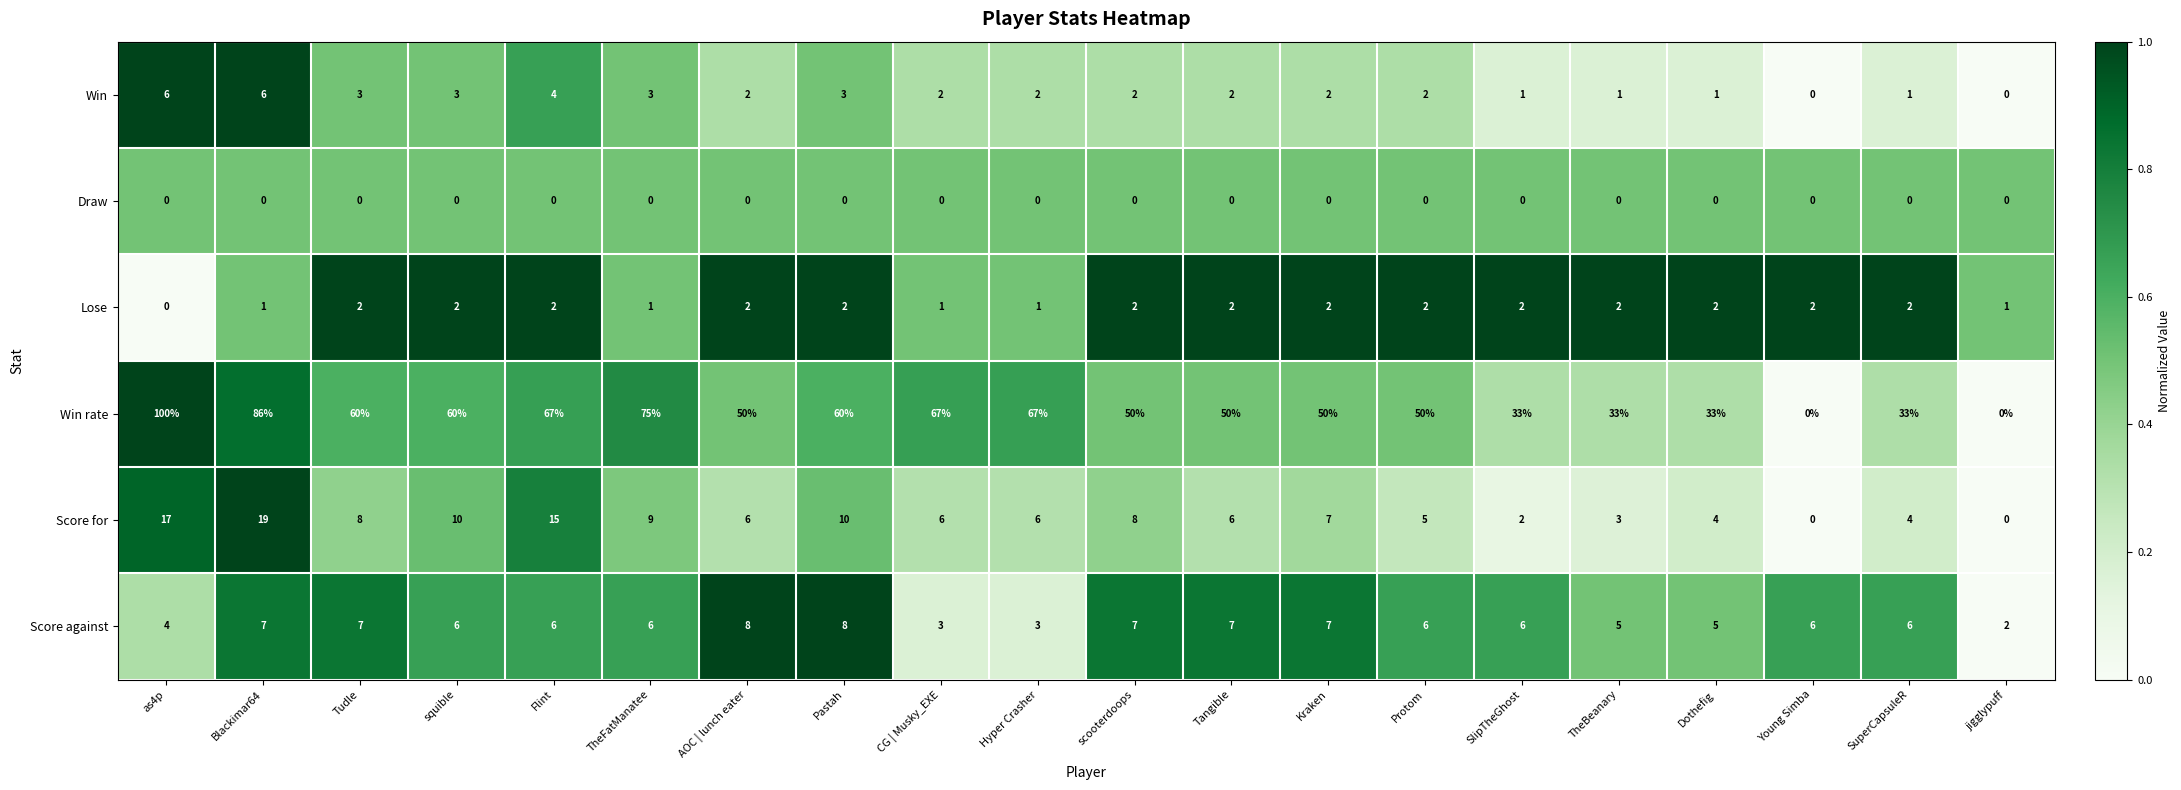

At which label does Score for first exceed 6?

as4p